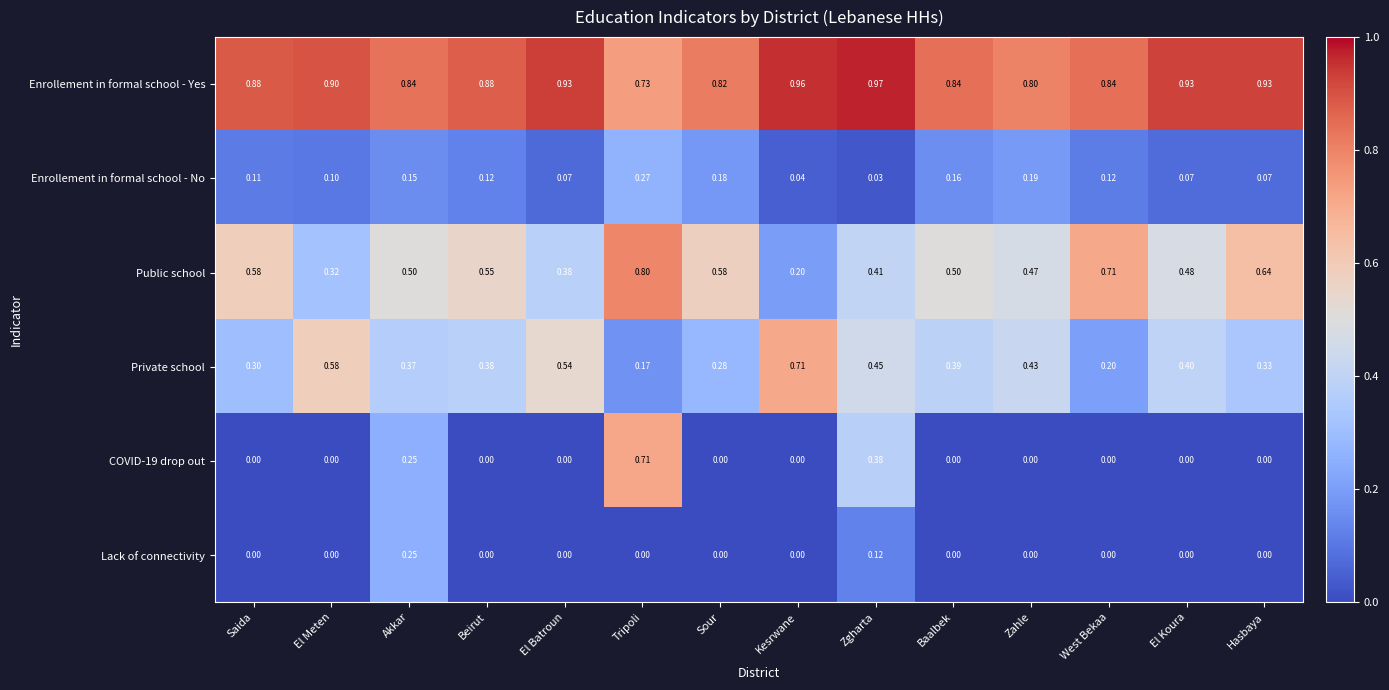

Between El Batroun and Hasbaya, which series saw the biggest shift?

Public school